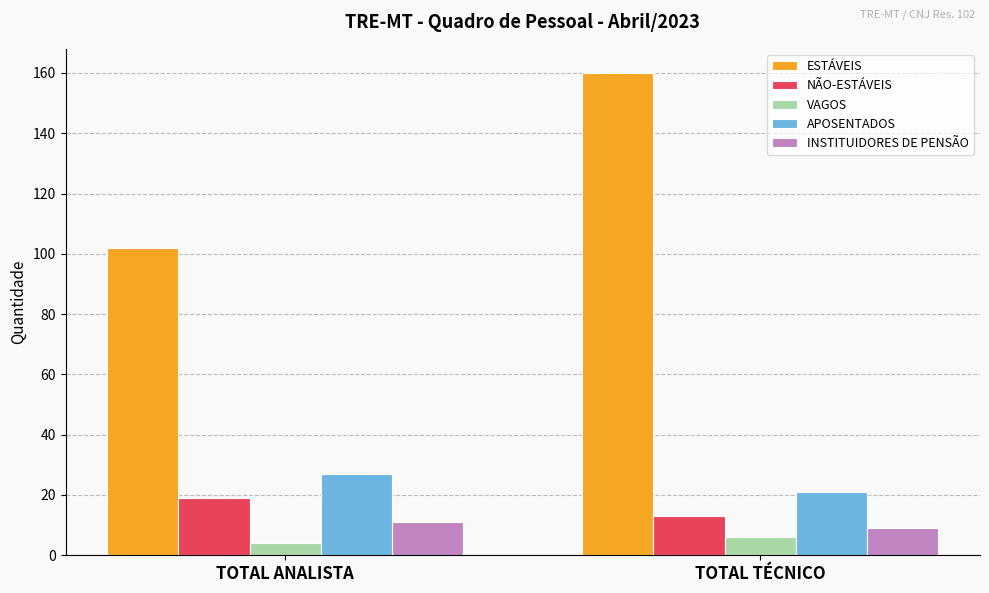

At which category is the sum across all series the highest?

TOTAL TÉCNICO